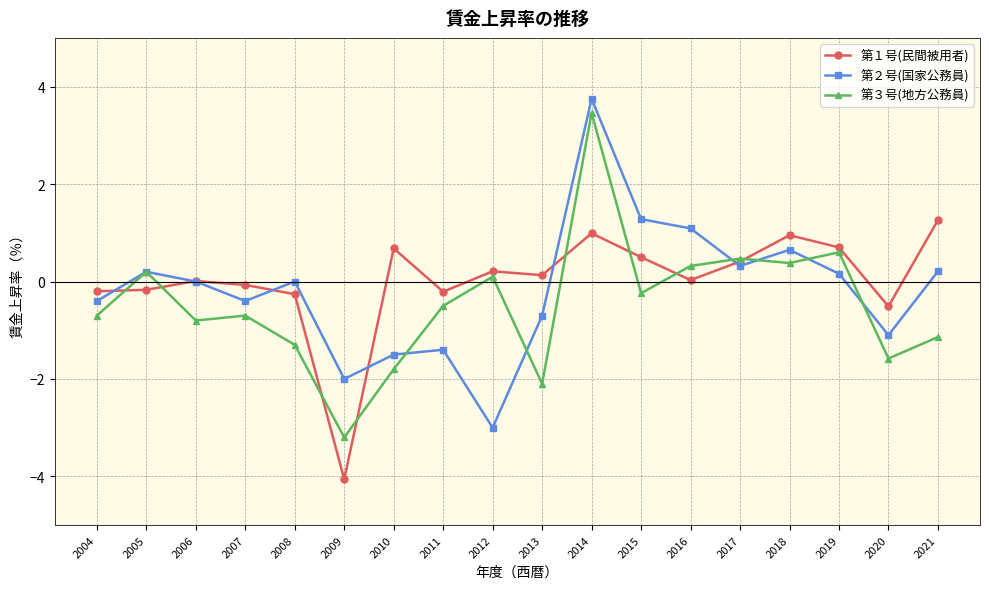

Does the chart have visible grid lines?

Yes